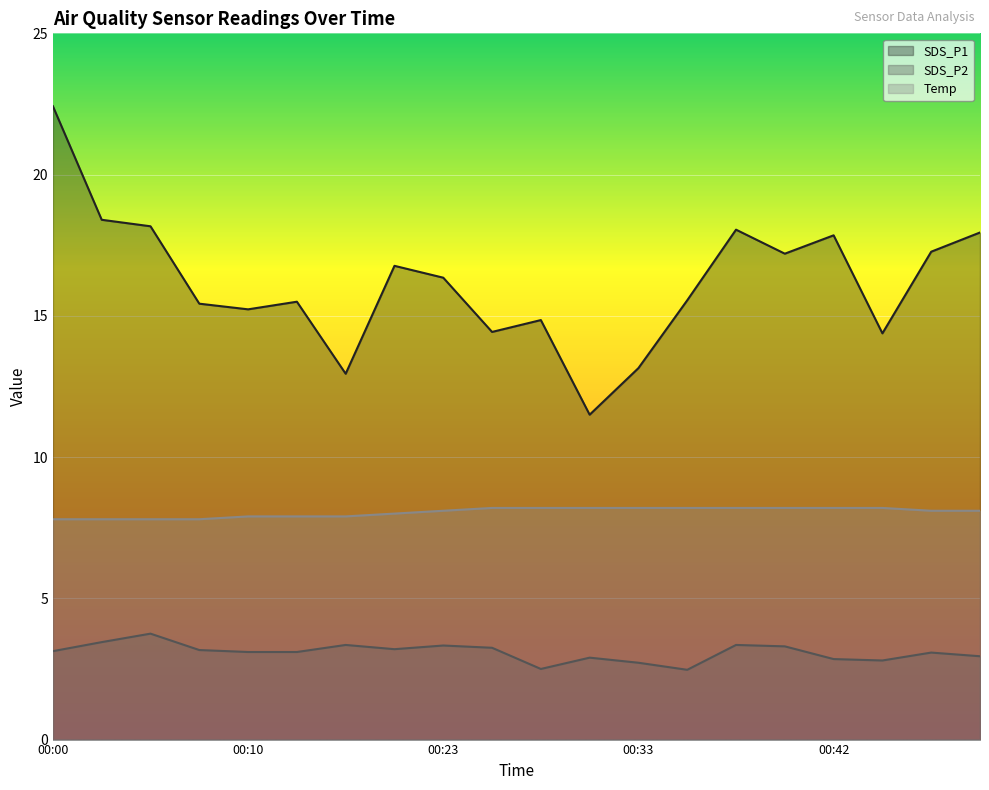

What is the value of the SDS_P1 point at the 16th from the left?

17.2